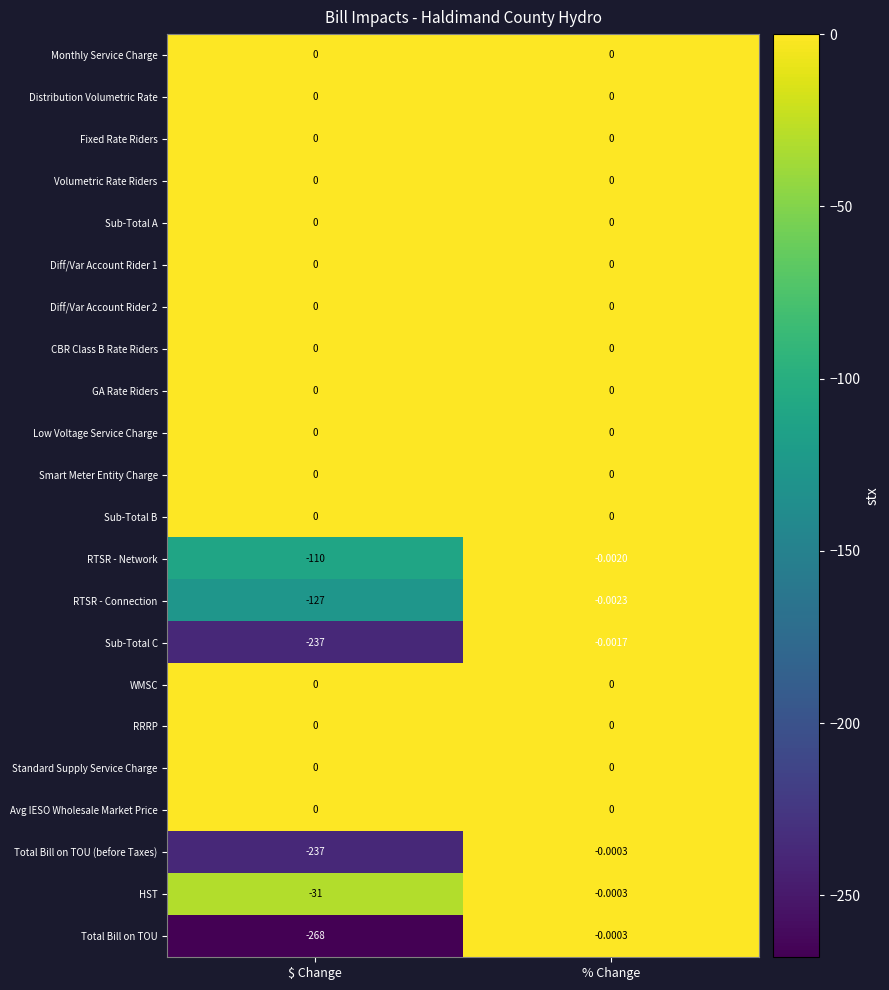

At which category is the sum across all series the highest?

% Change